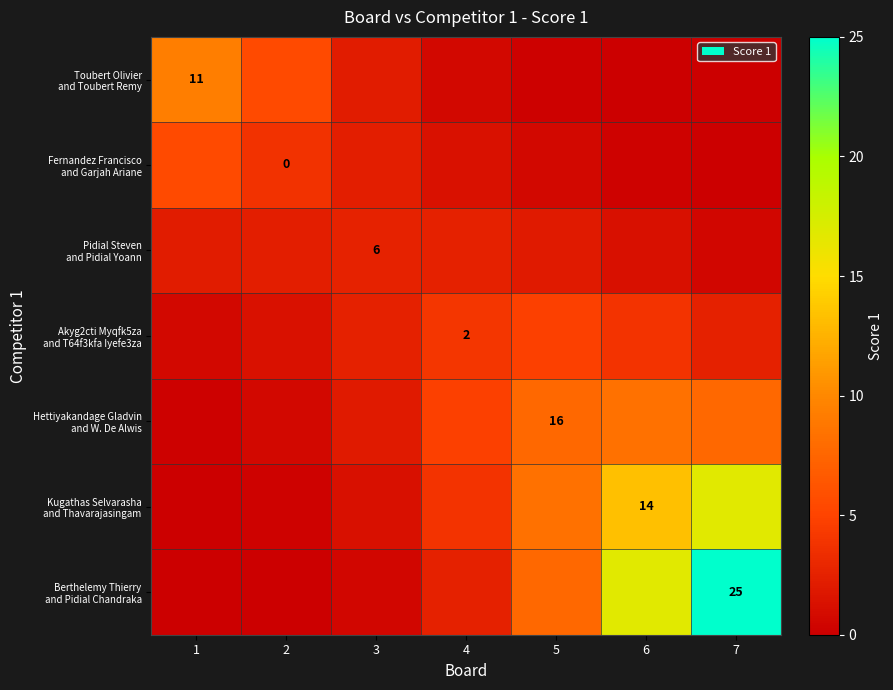

Is the value of Fernandez Francisco and Garjah Ariane at 5 greater than the value of Pidial Steven and Pidial Yoann at 4?

No